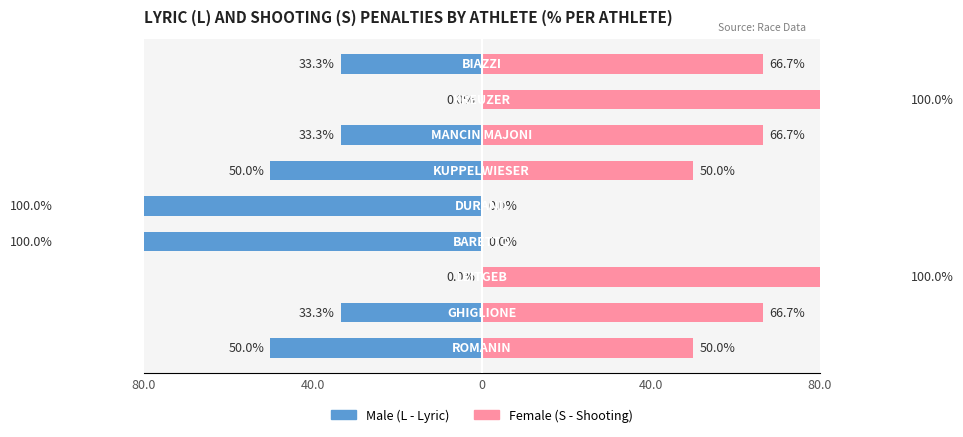

How many data points does each series have?

9